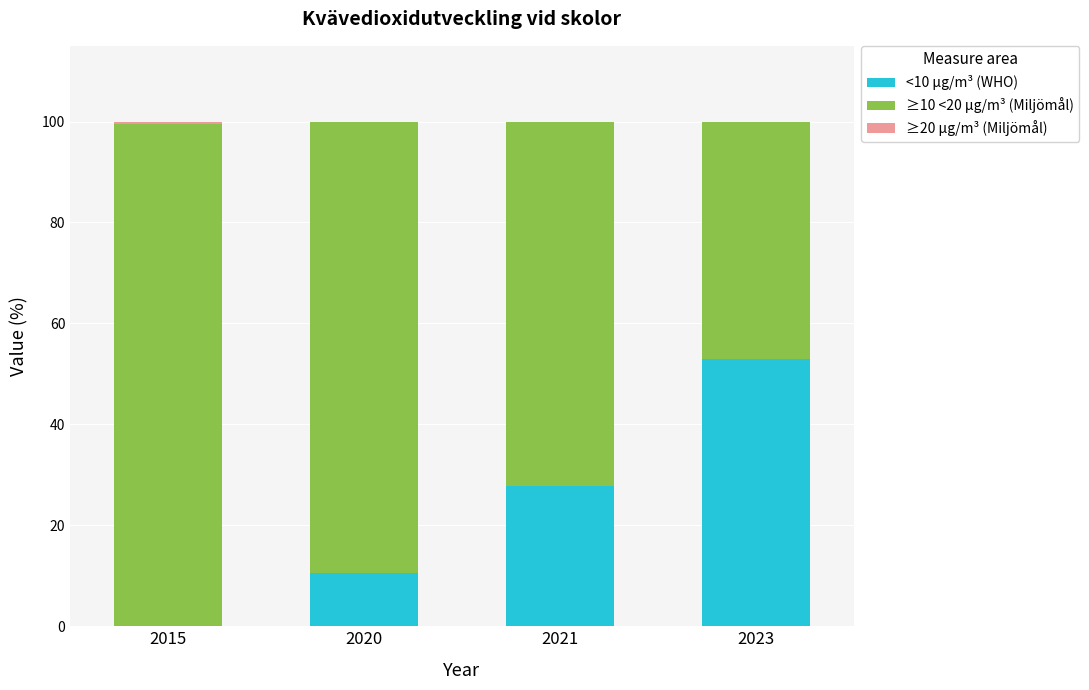

Is it true that <10 µg/m³ (WHO) equals 52.9 at 2023?

True